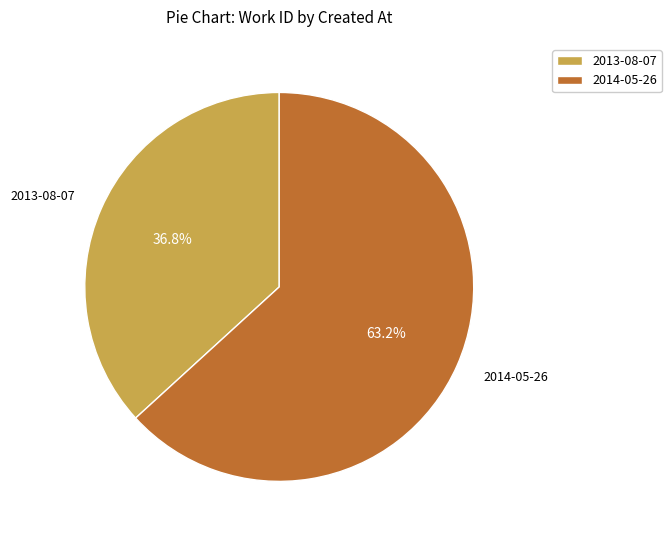

Rank the categories by value from highest to lowest.

2014-05-26, 2013-08-07